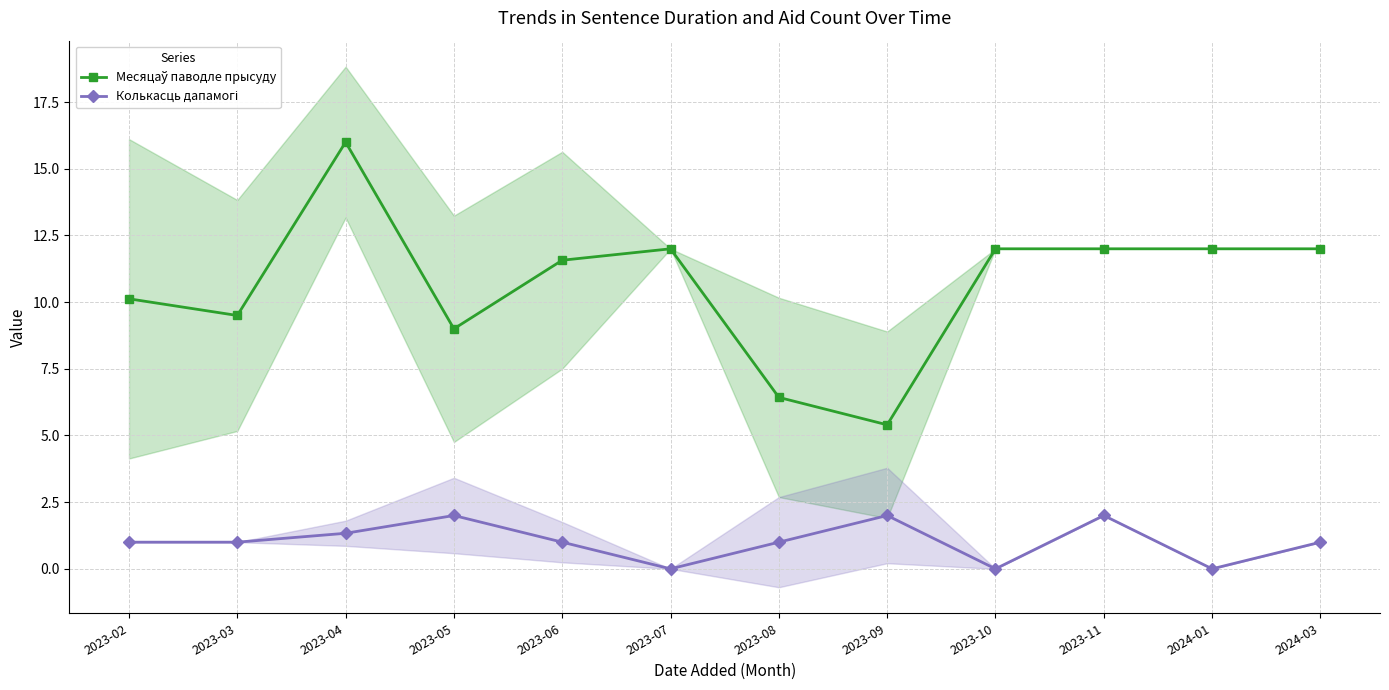

At 2023-03, list the series in order from largest to smallest.

Месяцаў паводле прысуду, Колькасць дапамогі